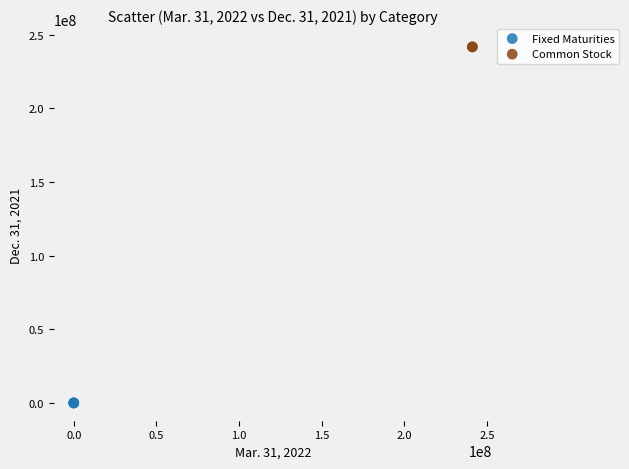

Which series contains the lowest Y value?

Fixed Maturities